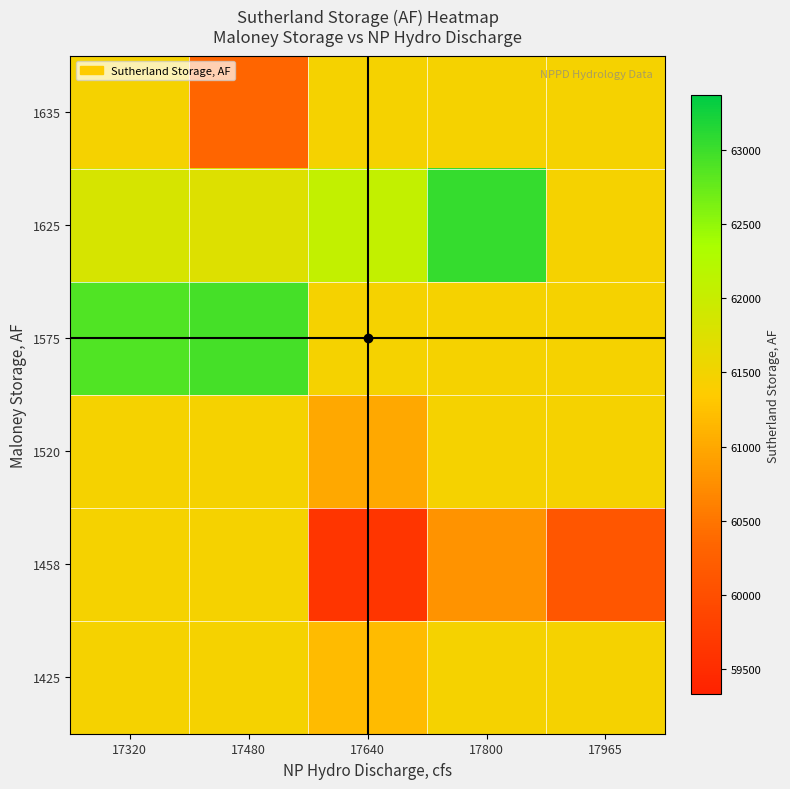

At how many categories does at least one series exceed 62466?

3